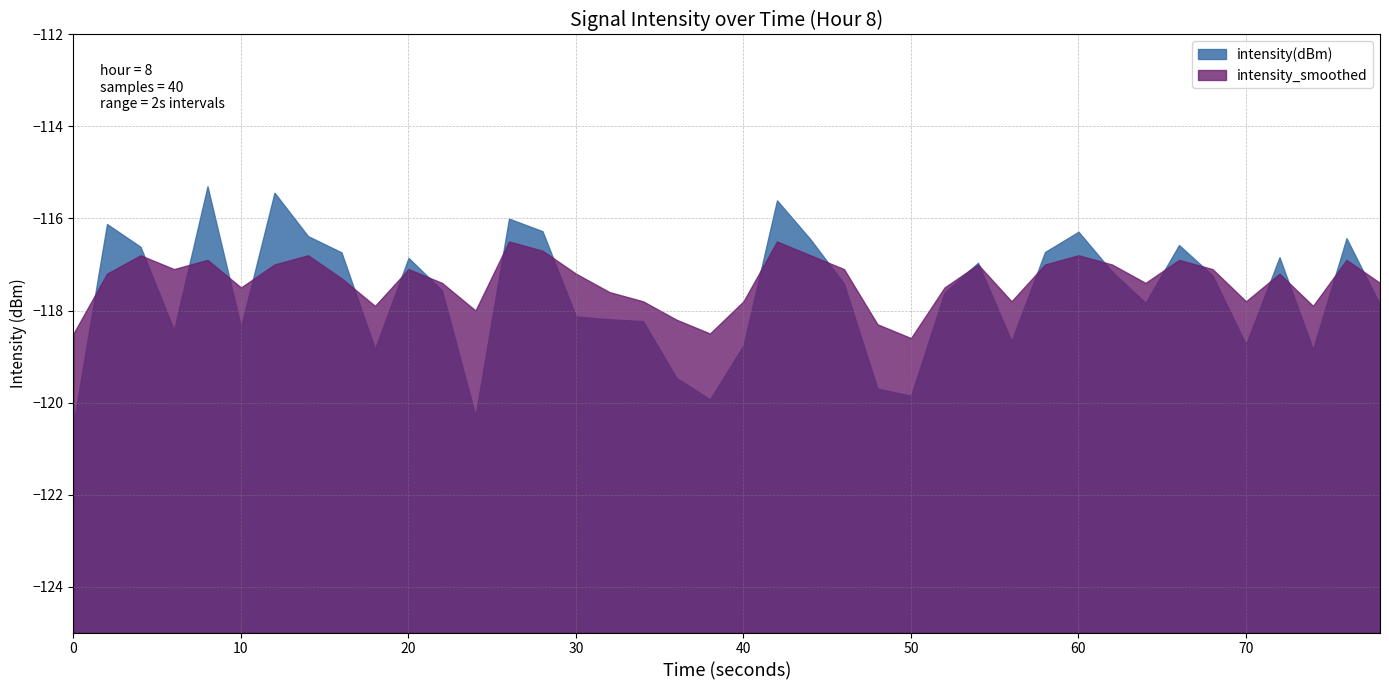

Where is intensity_smoothed nearest to the value -117?

6